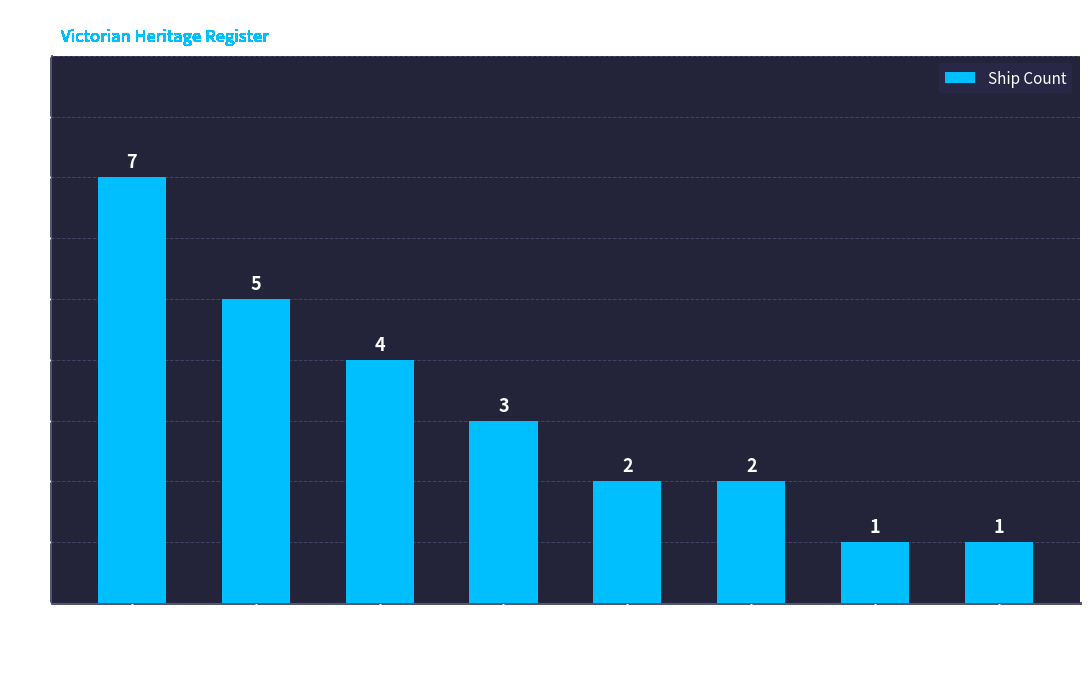

What is the difference between the maximum and second lowest values?

6